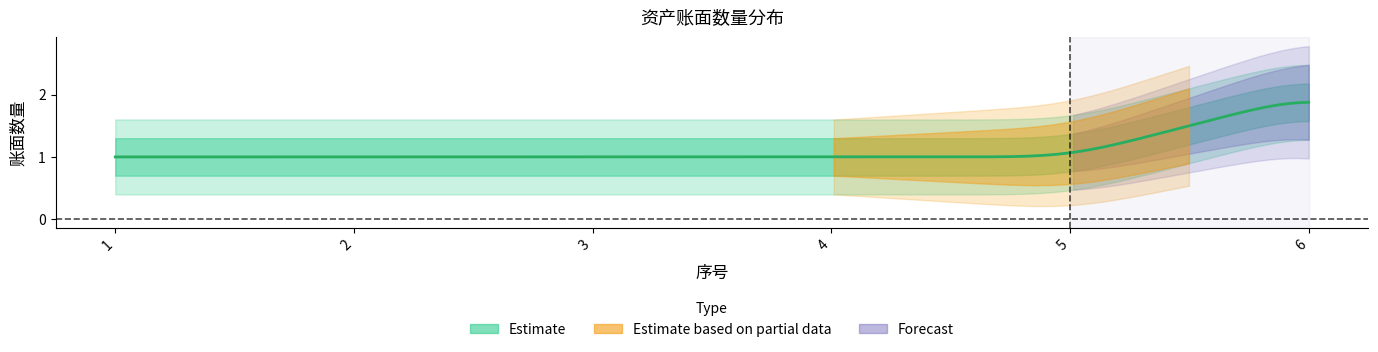

Which has a higher value, 6 or 2?

6